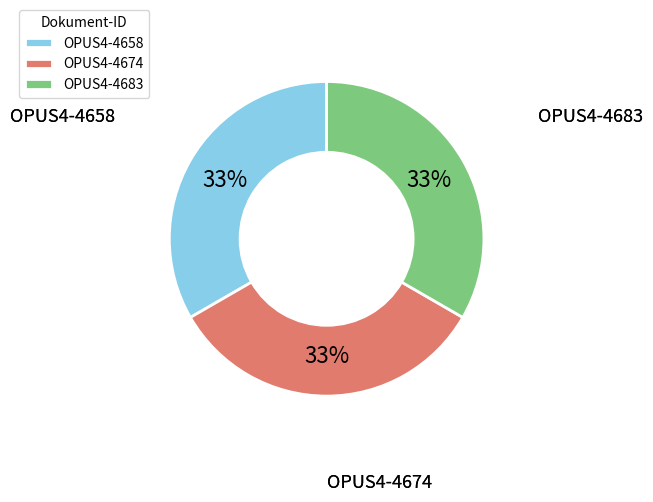

To the nearest percent, what portion does OPUS4-4658 represent?

33%